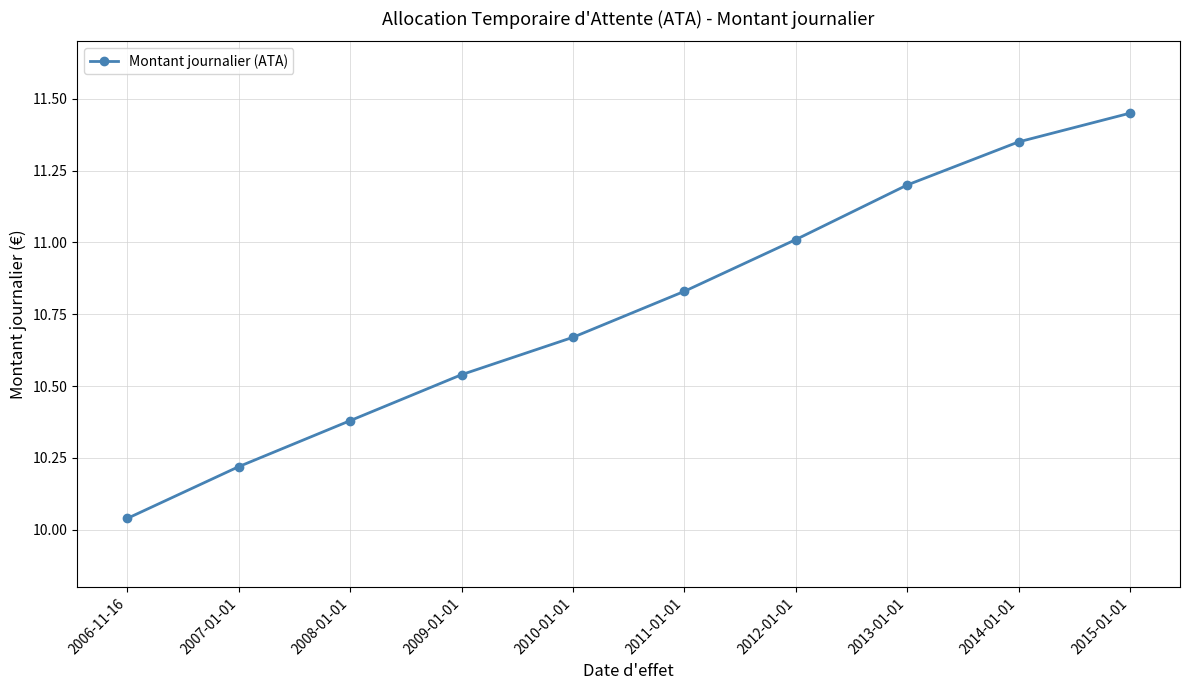

How many series are shown in this chart?

1